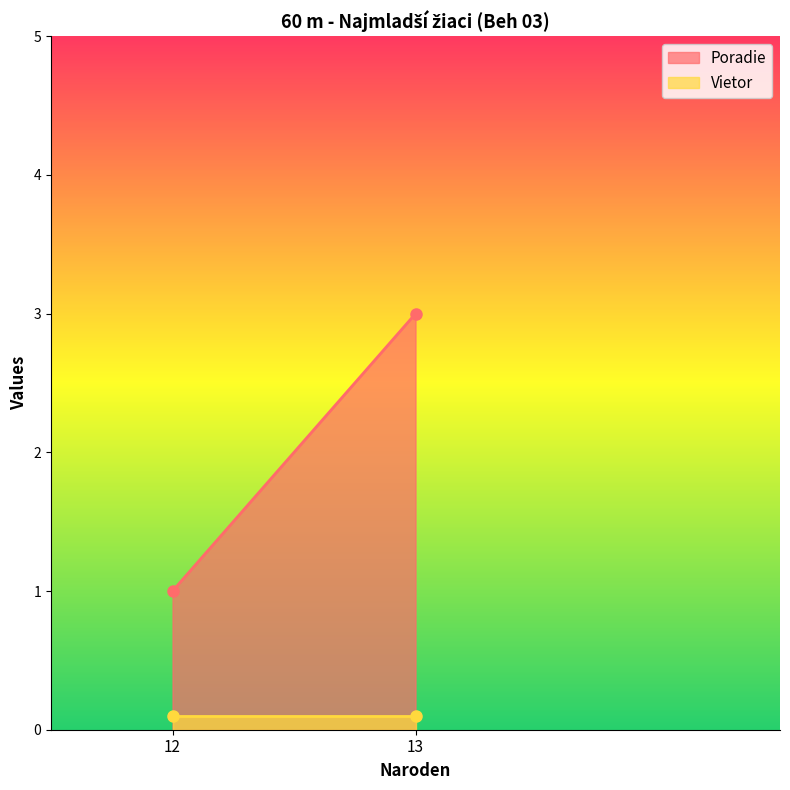

The Poradie series shows 2.9 at Antaš Maxim. True or false?

False